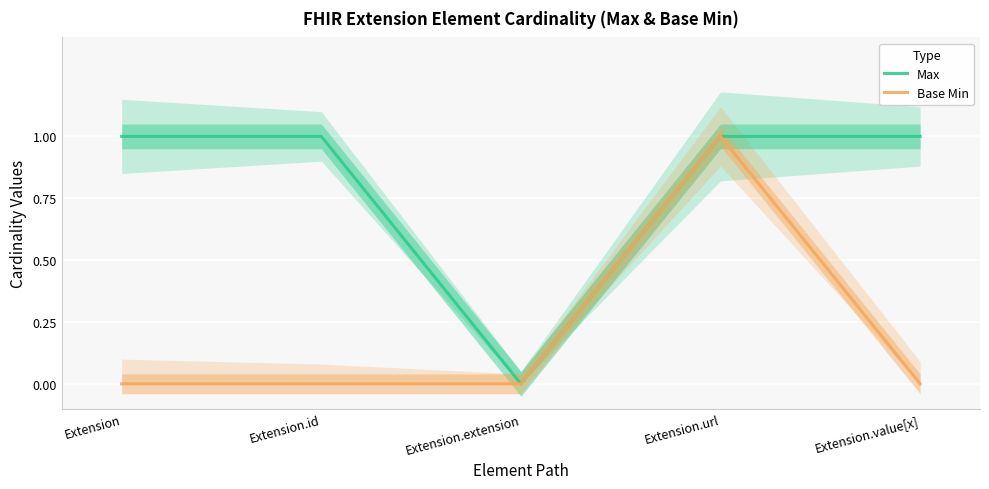

Reading right to left, transcribe all the data shown in this chart.

Max: 1	1	0	1	1
Base Min: 0	1	0	0	0